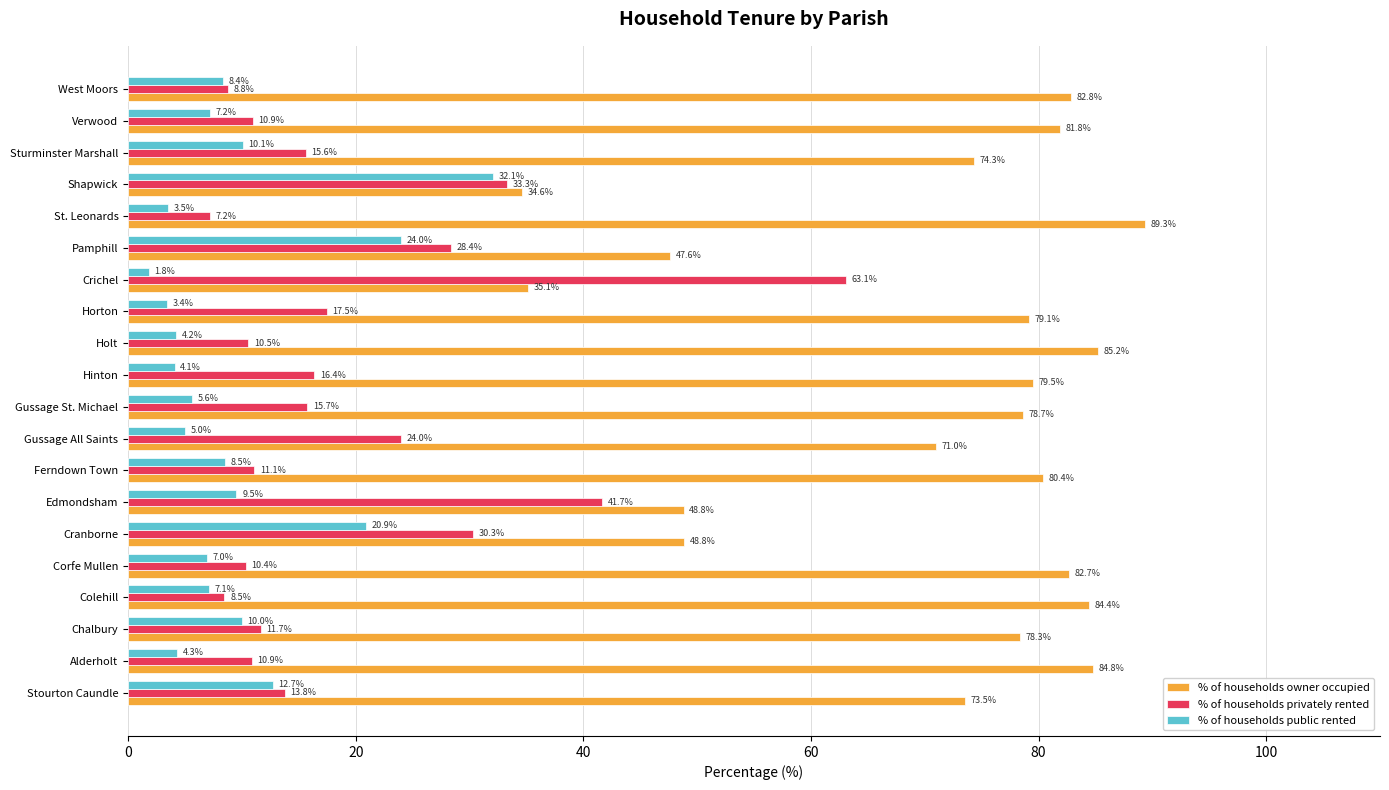

What is the minimum value shown in the chart?

1.8